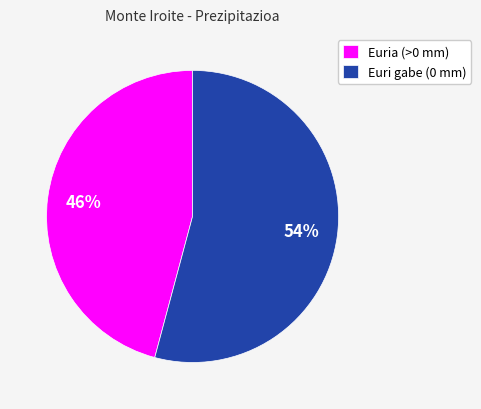

Which slice is the smallest?

Euria (>0 mm)